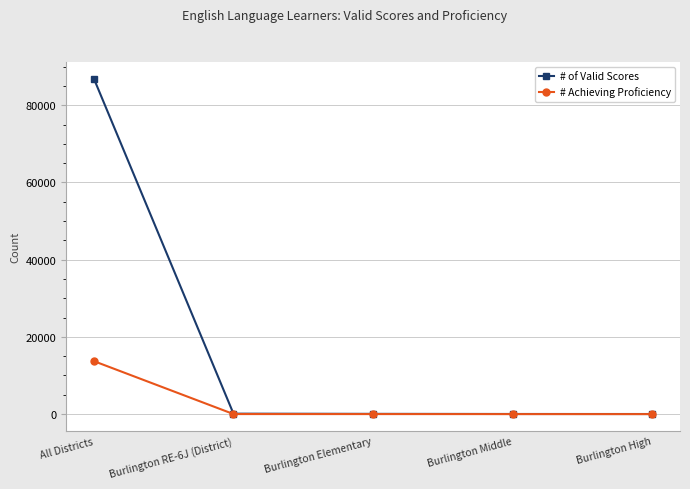

What is the label of the 2nd point from the right?

Burlington Middle